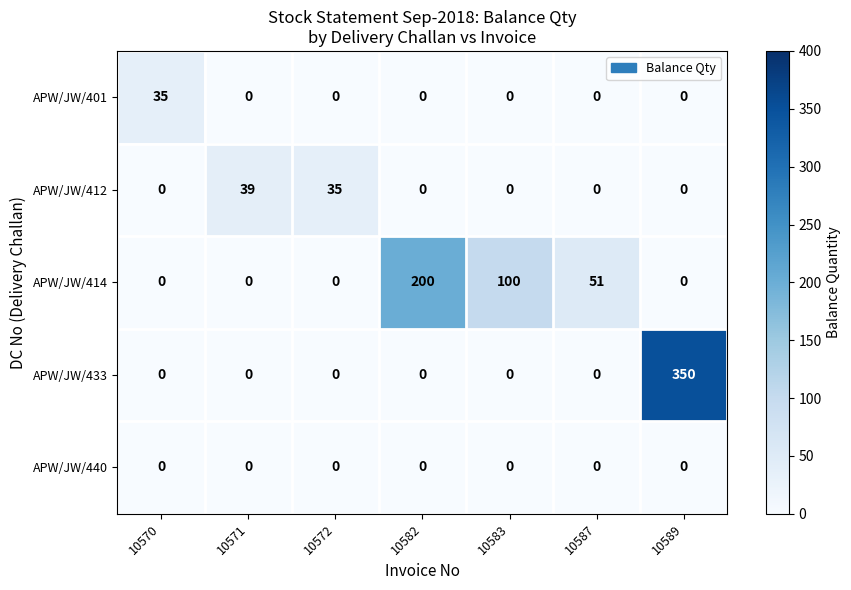

At how many categories does at least one series exceed 123?

2